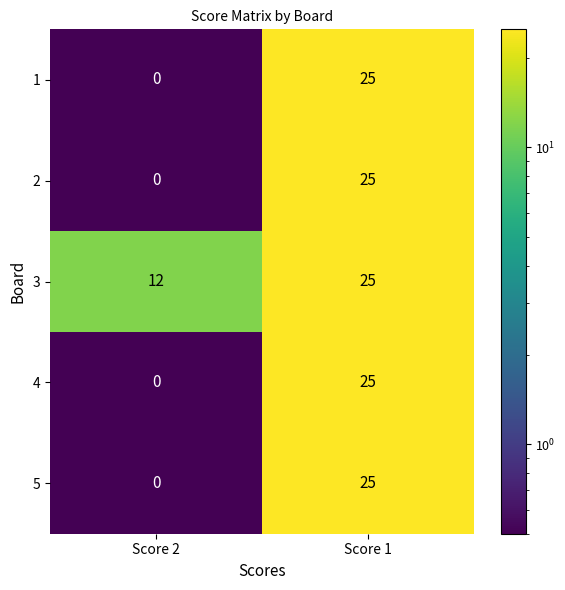

Which category has the lowest value in the 2 series?

Score 2